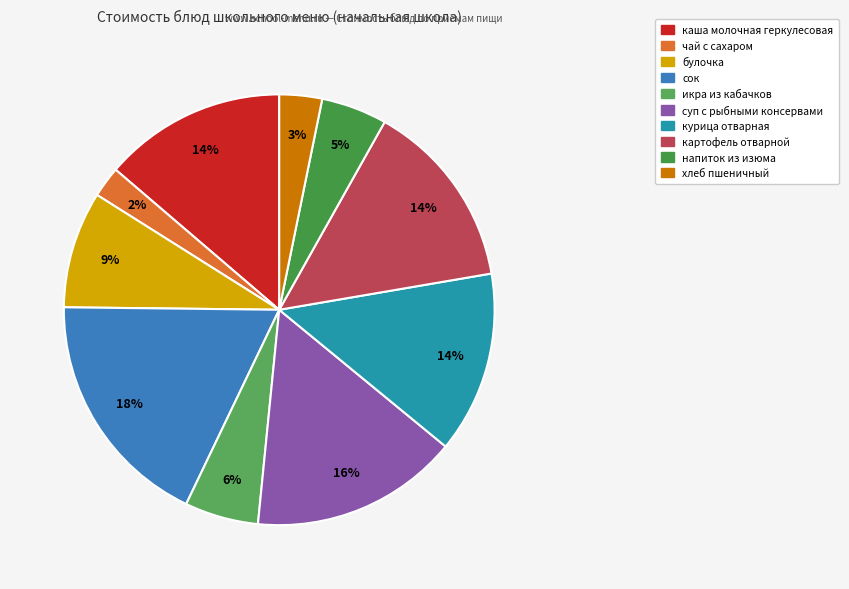

Is курица отварная the majority of the pie?

No